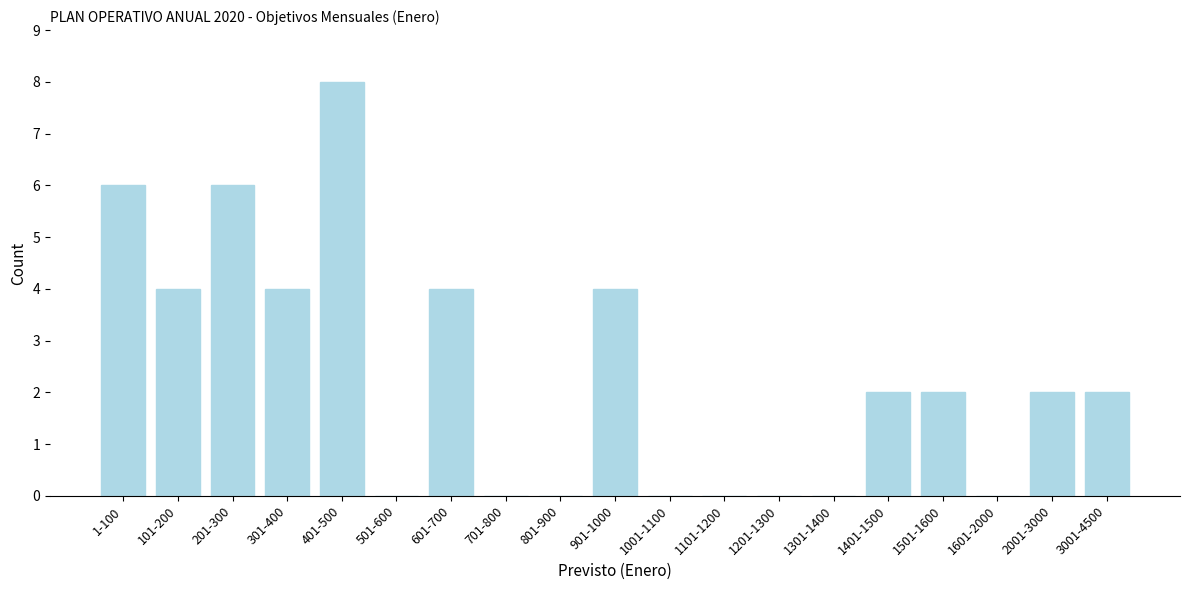

Reading left to right, transcribe all the data shown in this chart.

1-100=6	101-200=4	201-300=6	301-400=4	401-500=8	501-600=0	601-700=4	701-800=0	801-900=0	901-1000=4	1001-1100=0	1101-1200=0	1201-1300=0	1301-1400=0	1401-1500=2	1501-1600=2	1601-2000=0	2001-3000=2	3001-4500=2